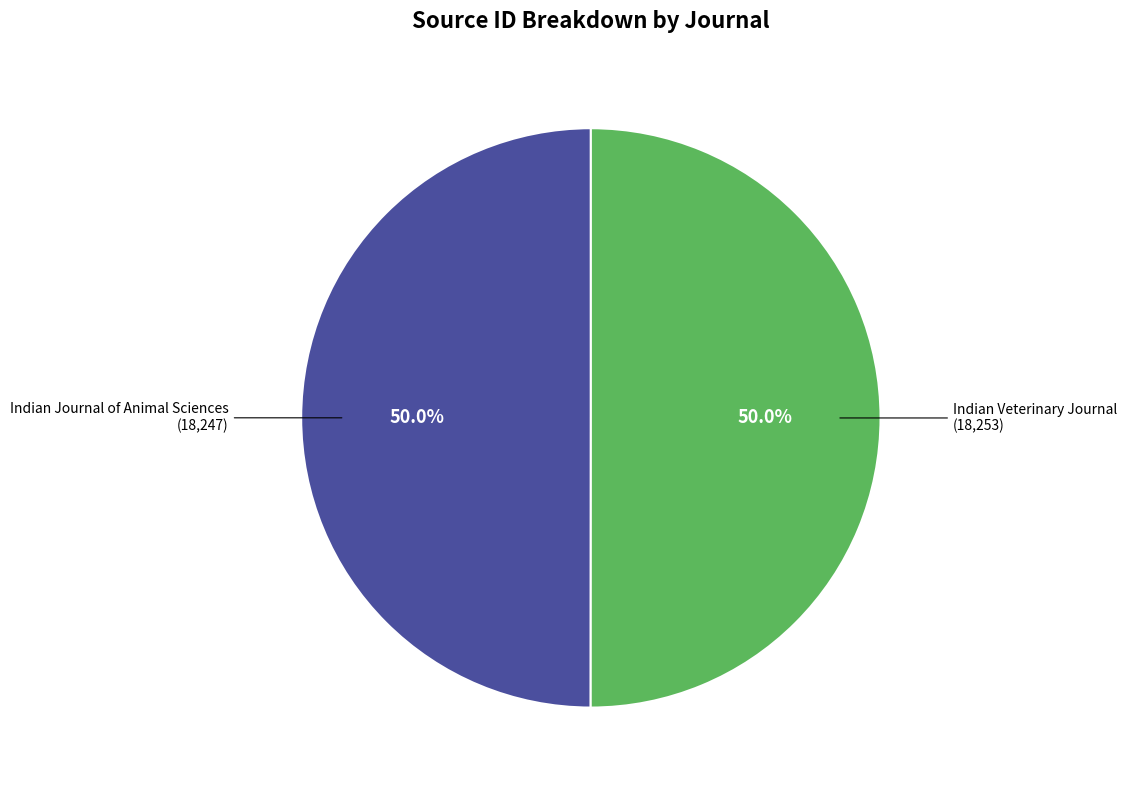

Which category has the biggest portion of the pie?

Indian Veterinary Journal